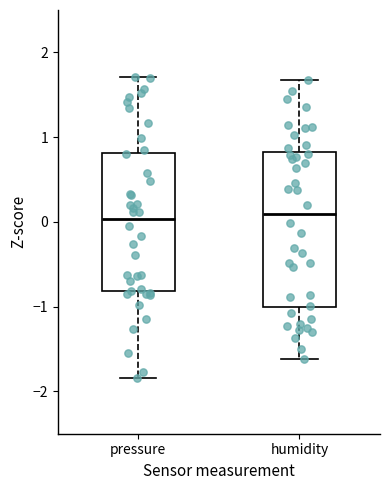

Reading left to right, read every box against the y-axis: the position of its median line, the range the box covers, and the ends of its whiskers. The values are not printed on the chart, so give them approximately, as read against the axis.

pressure: median 0.0, box -0.8 to 0.8, whiskers -1.8 to 1.7
humidity: median 0.1, box -1.0 to 0.8, whiskers -1.6 to 1.7